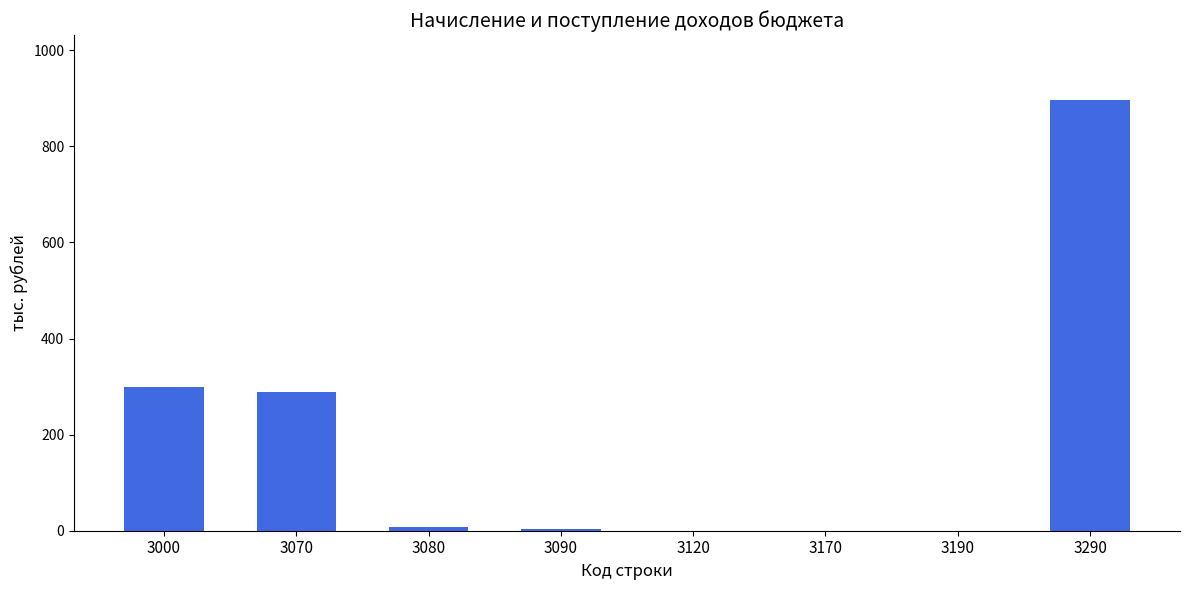

Which has a higher value, 3170 or 3000?

3000